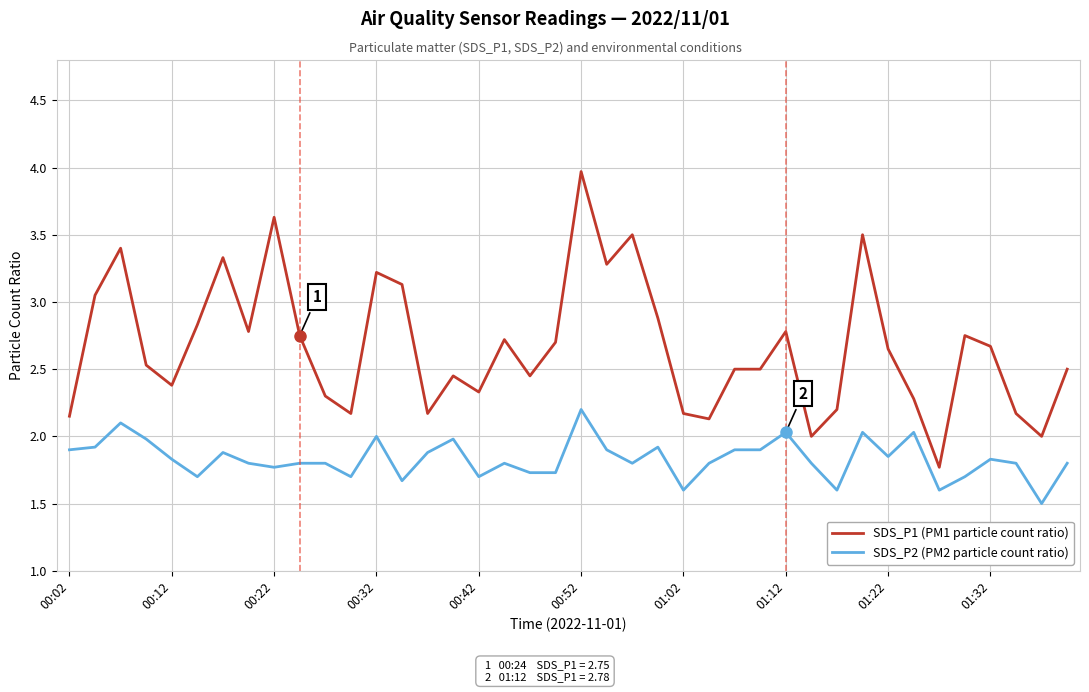

Which series has the largest total across all categories?

SDS_P1 (PM1 particle count ratio)